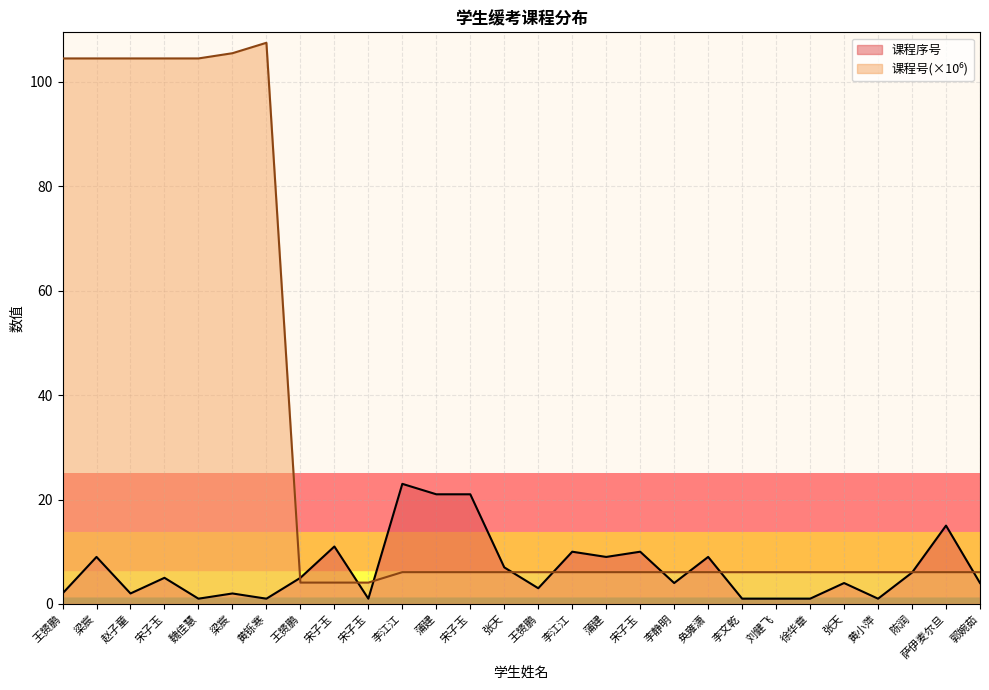

How many interior local peaks does the 课程号(数值) series have?

1